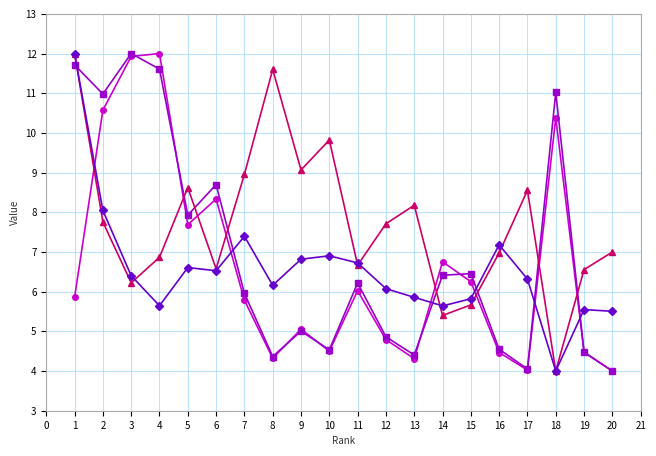

What is the minimum value shown in the chart?

4.0